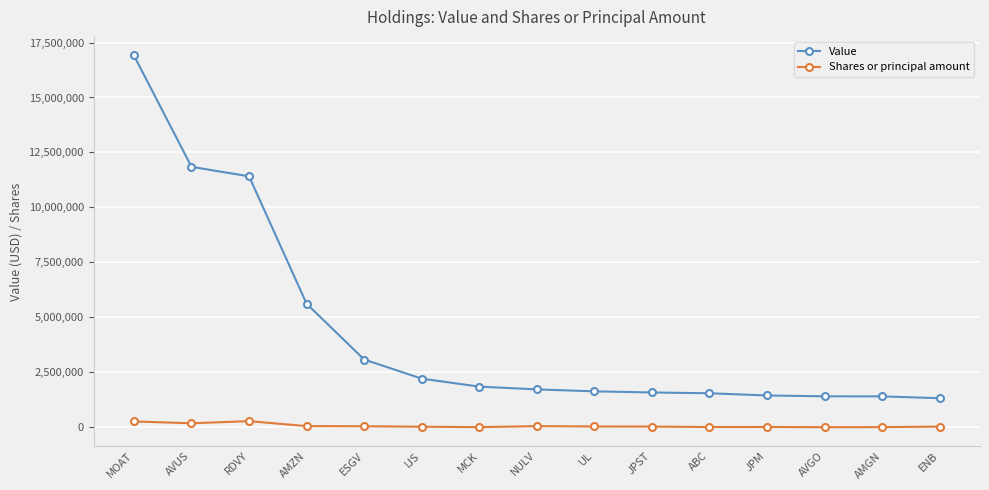

True or false: Shares or principal amount and Value intersect in this chart.

False